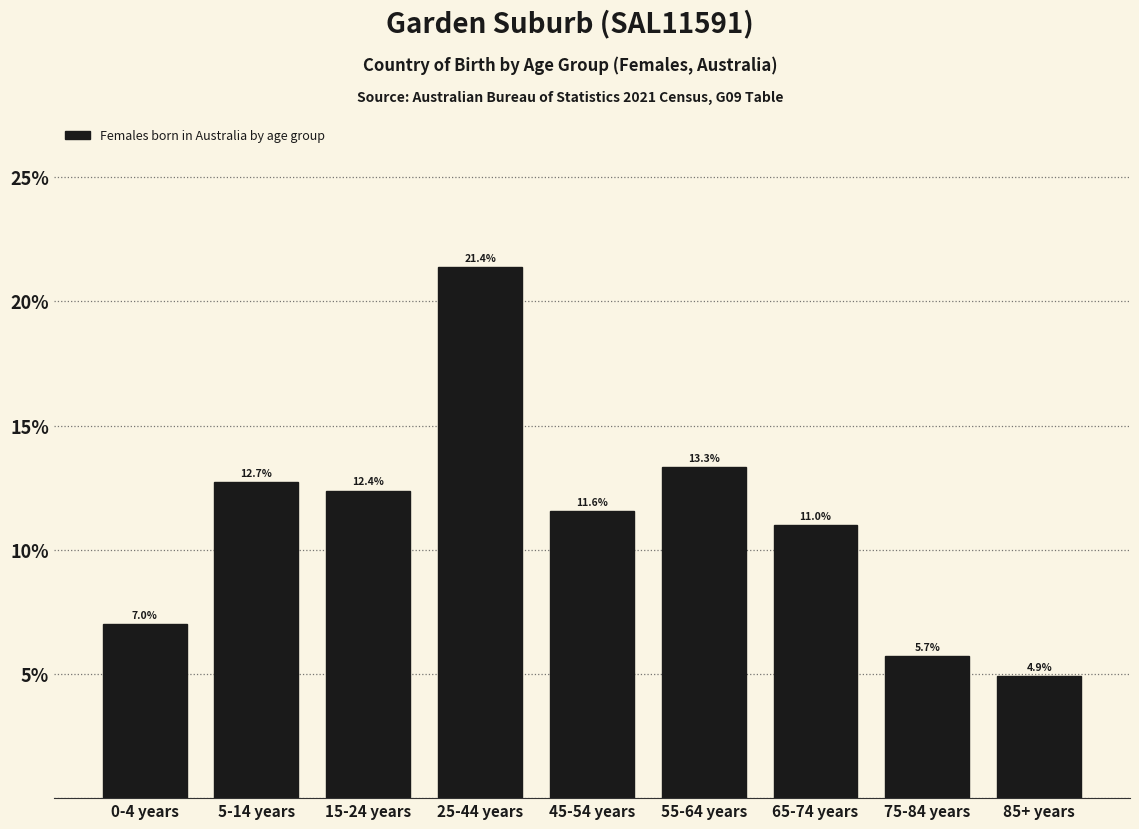

Reading left to right, extract all data points from this chart.

7.0	12.7	12.4	21.4	11.6	13.3	11.0	5.7	4.9